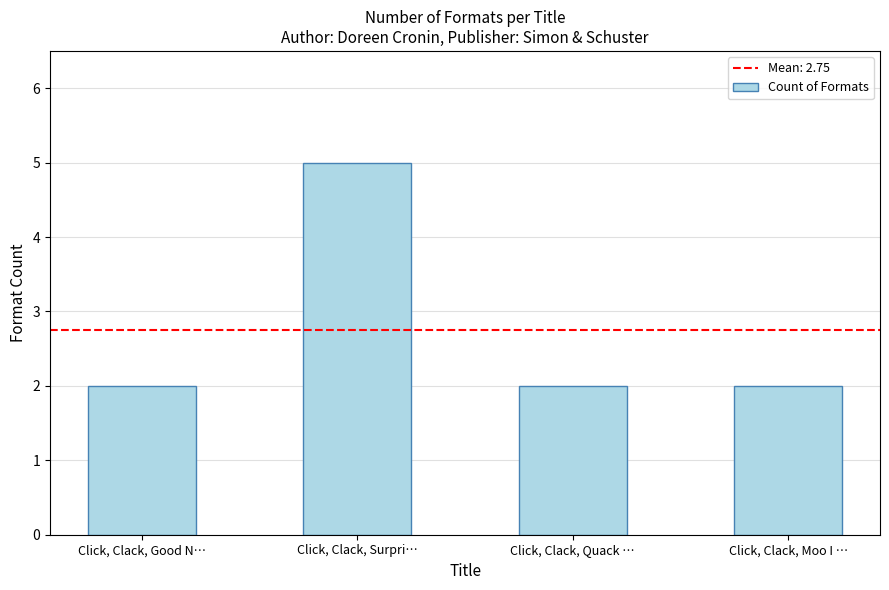

What is the sum of the values at Click, Clack, Good N… and Click, Clack, Moo I …?

4